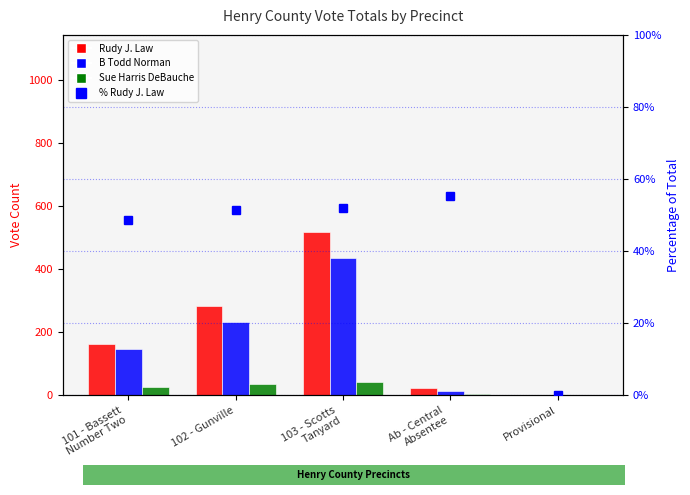

Between 102 - Gunville and 101 - Bassett
Number Two, which is larger?

102 - Gunville